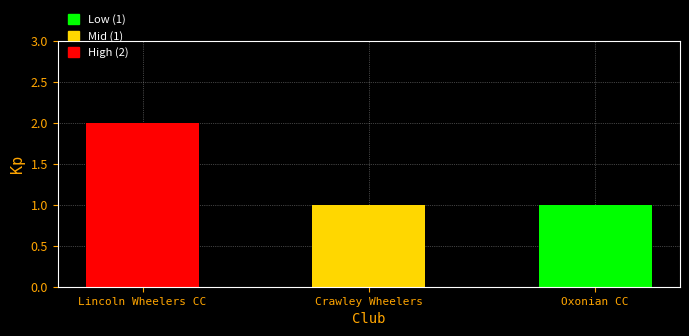

Reading left to right, list all the values displayed in this chart.

Lincoln Wheelers CC=2	Crawley Wheelers=1	Oxonian CC=1